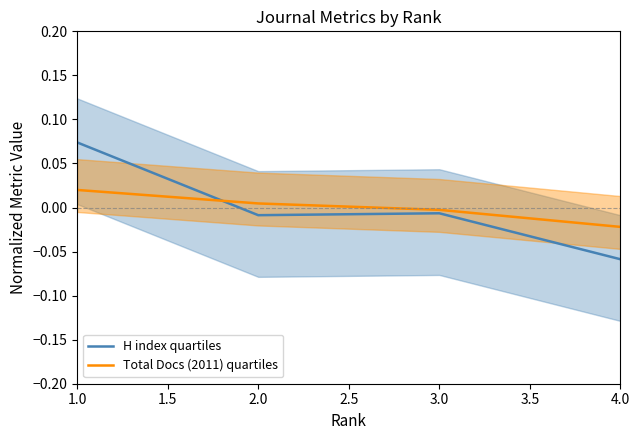

At which label does Total Docs (2011) quartiles reach its minimum?

4.0